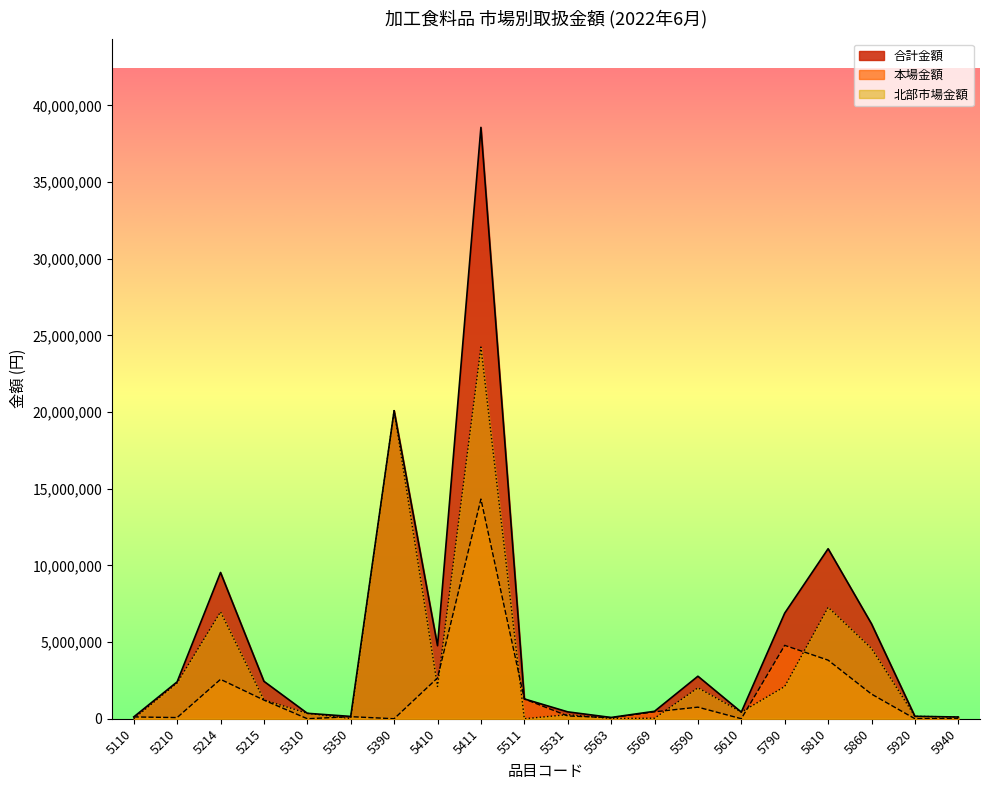

The value of 合計金額 at 5563 is 82677. True or false?

True